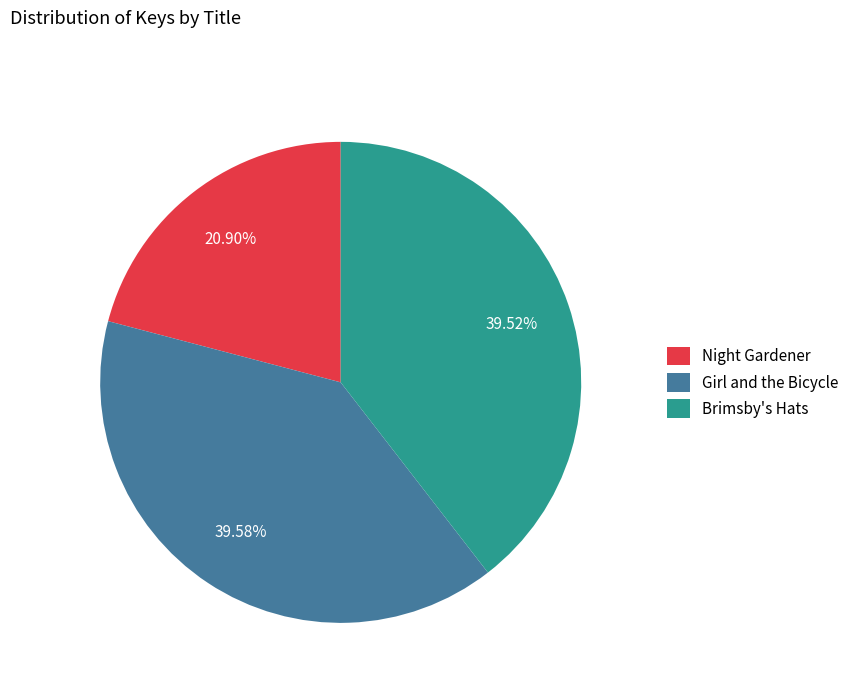

Is there any slice that represents more than half of the pie?

No